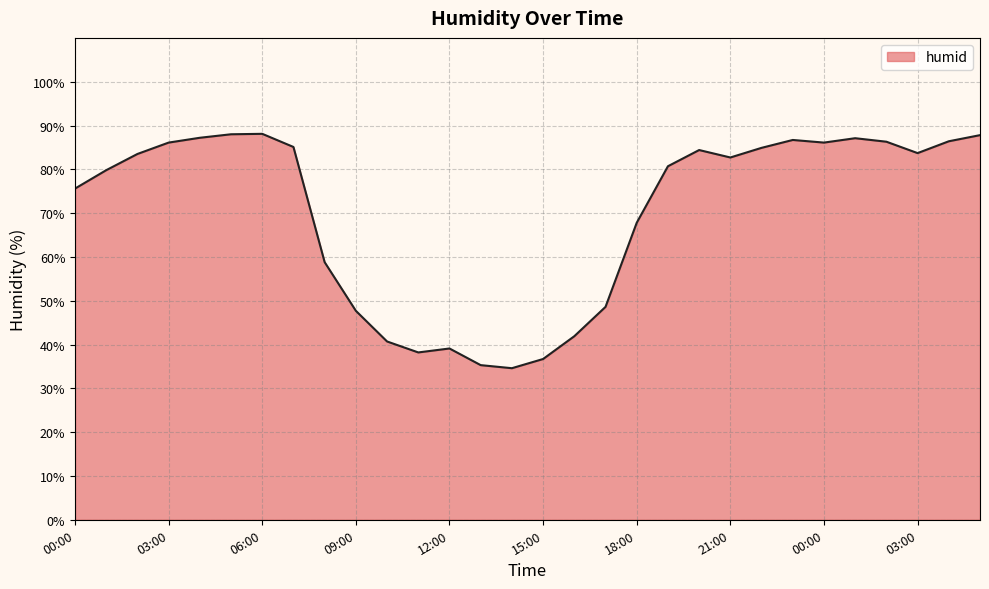

What is the minimum value shown in the chart?

34.6